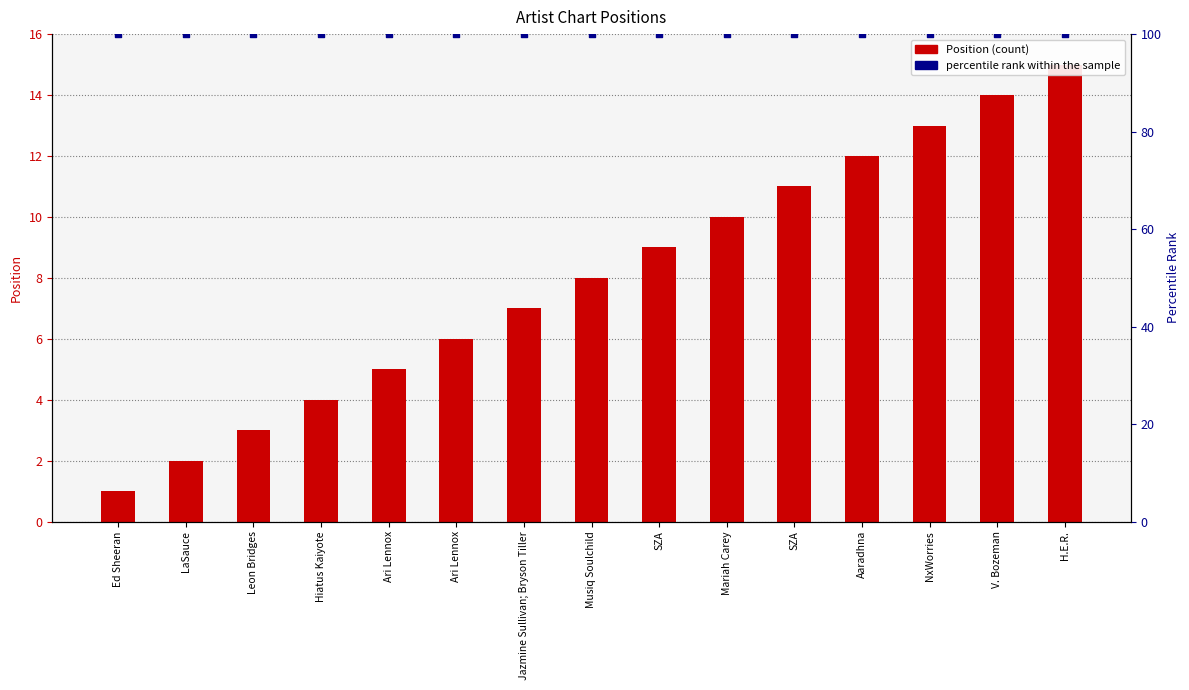

Which series has the widest spread of Y values?

Position